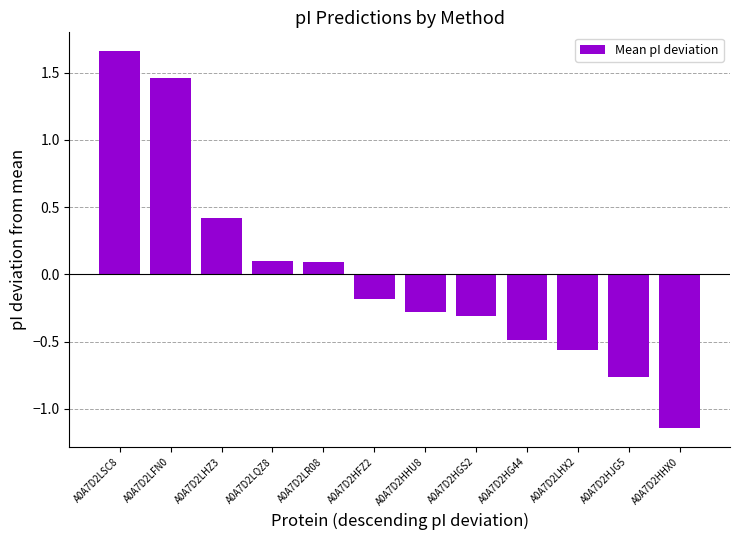

Where does the data first go above 0?

A0A7D2LSC8